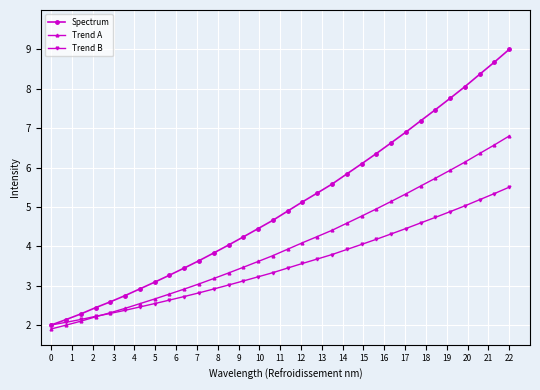

How many lines are shown in the chart?

3